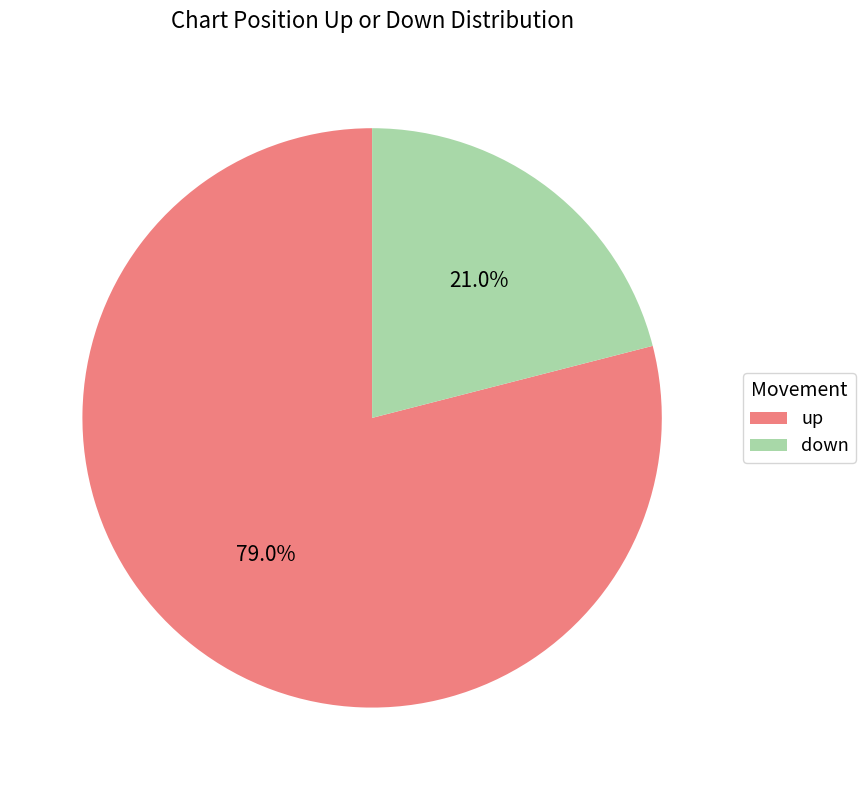

What portion of the pie excludes down?

79.0%